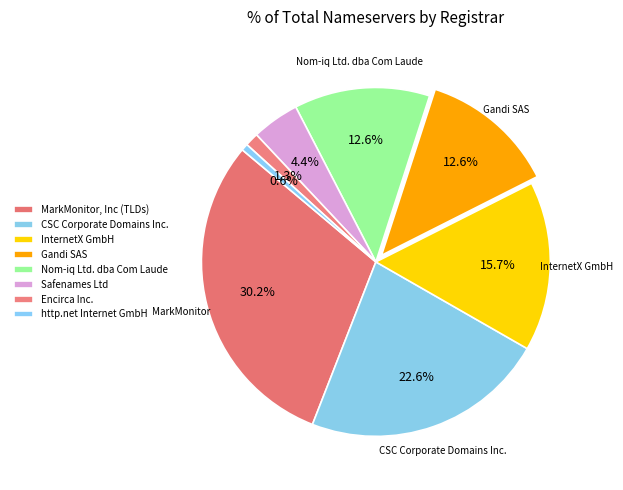

Count the number of slices in the pie.

8